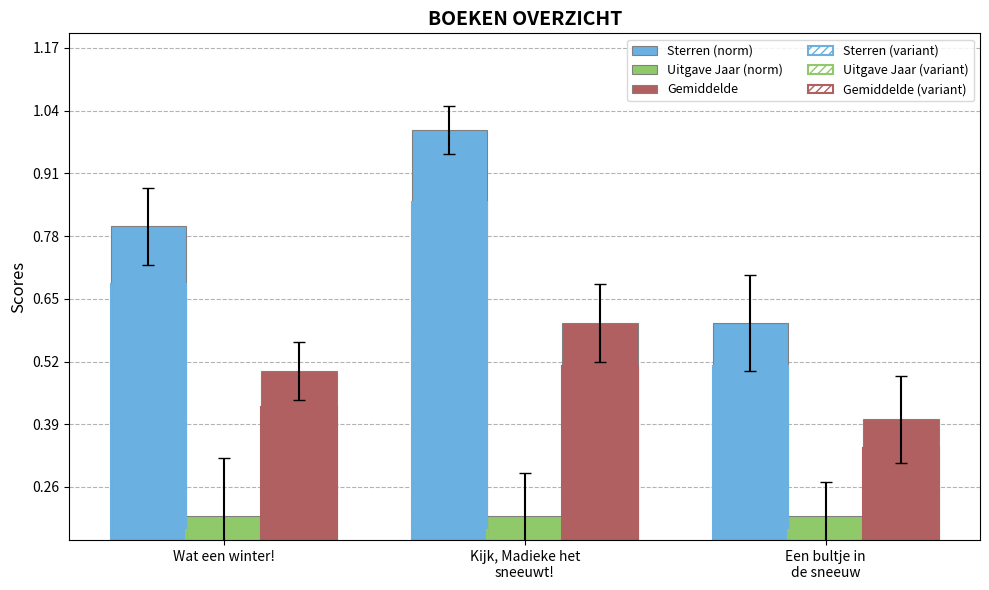

What is the average value of the Sterren (norm) series?

0.8